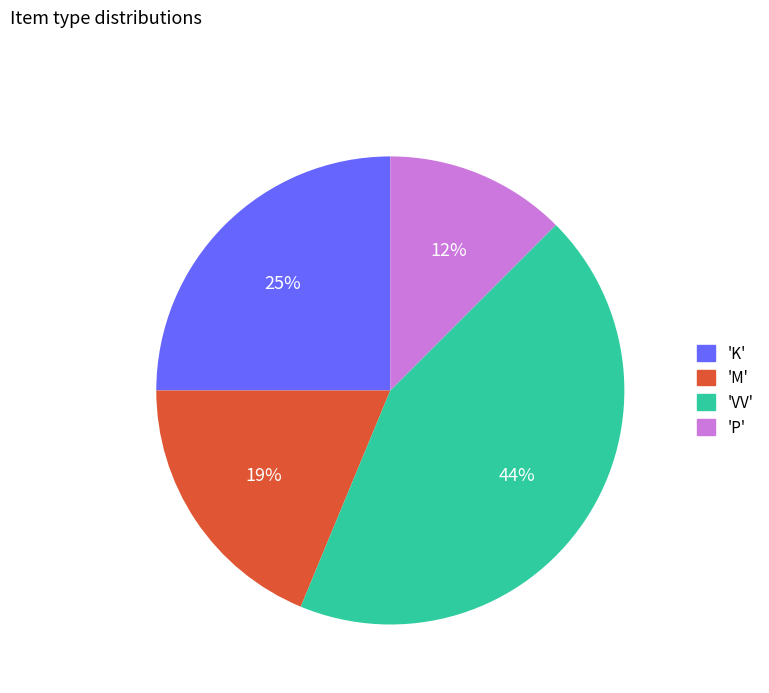

How many segments does this pie chart have?

4